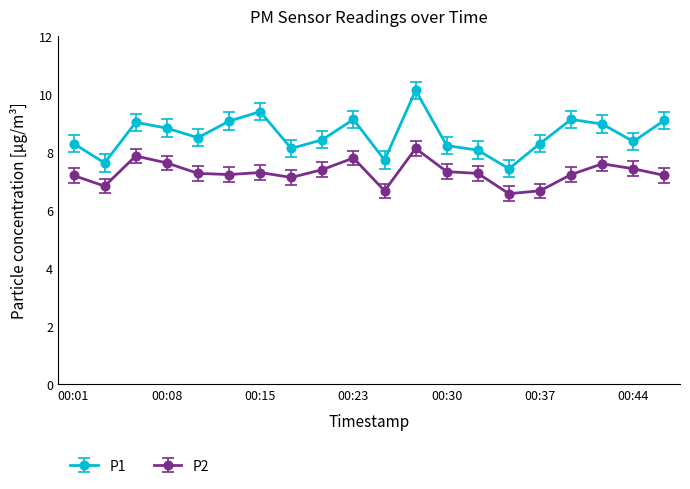

List the series in order of their overall mean, lowest first.

P2, P1